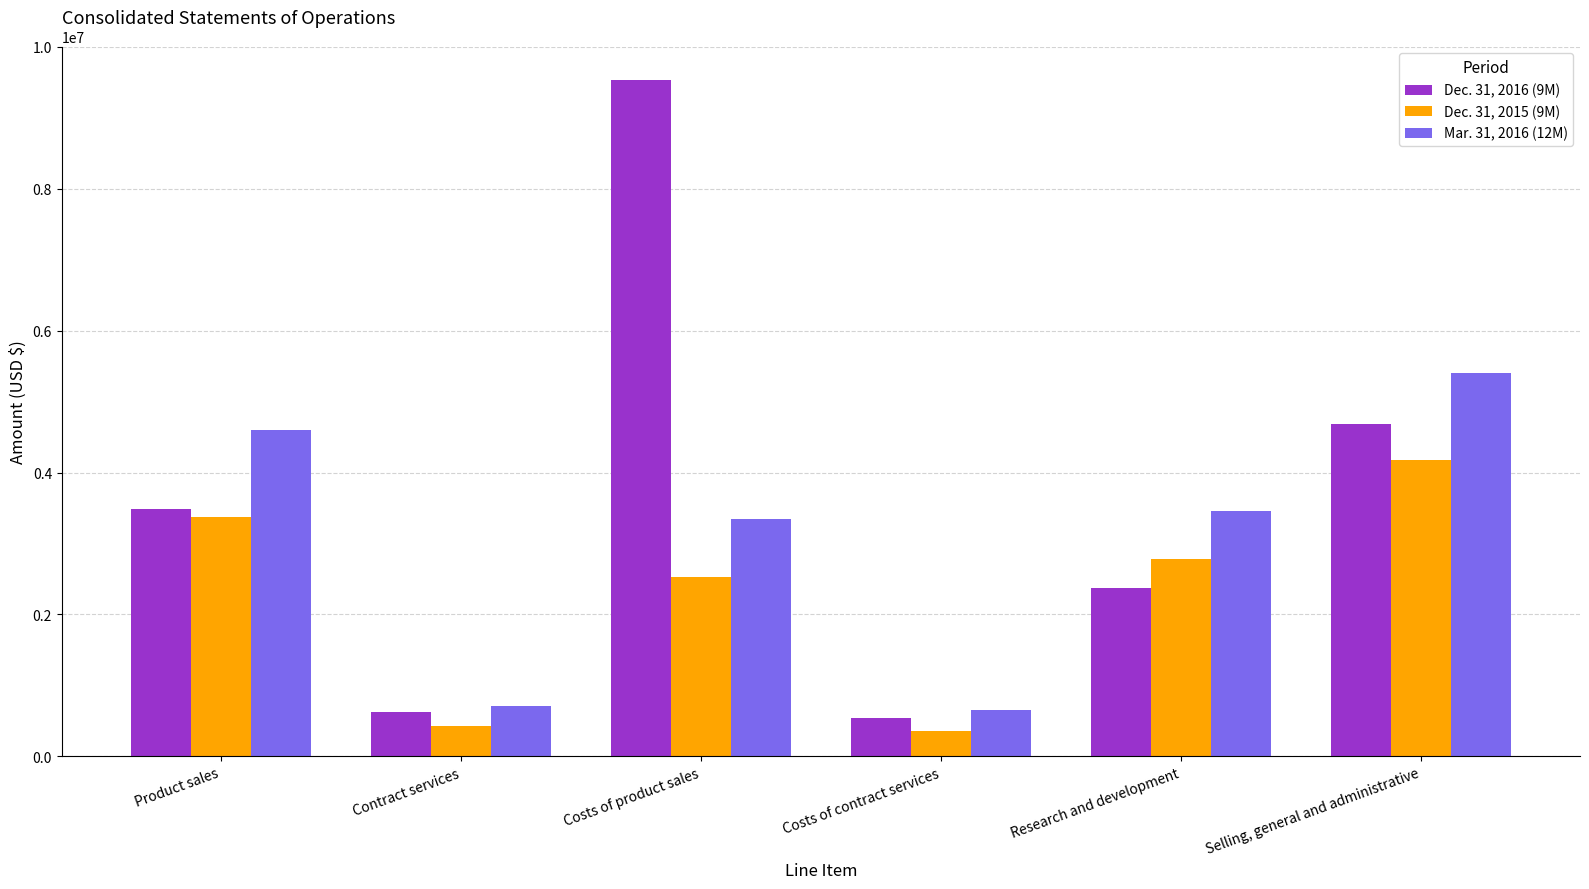

What is the smallest value displayed?

355803